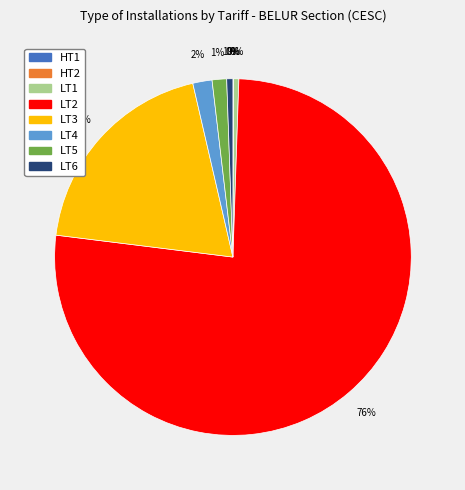

To the nearest percent, what percentage of the pie is LT3?

19%